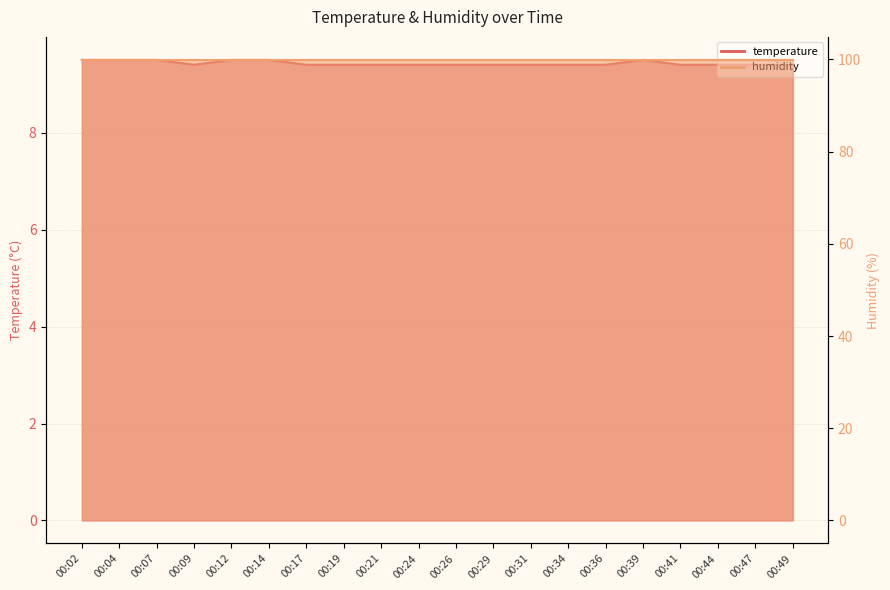

Reading left to right, extract all data points from this chart.

9.5	9.5	9.5	9.4	9.5	9.5	9.4	9.4	9.4	9.4	9.4	9.4	9.4	9.4	9.4	9.5	9.4	9.4	9.4	9.4